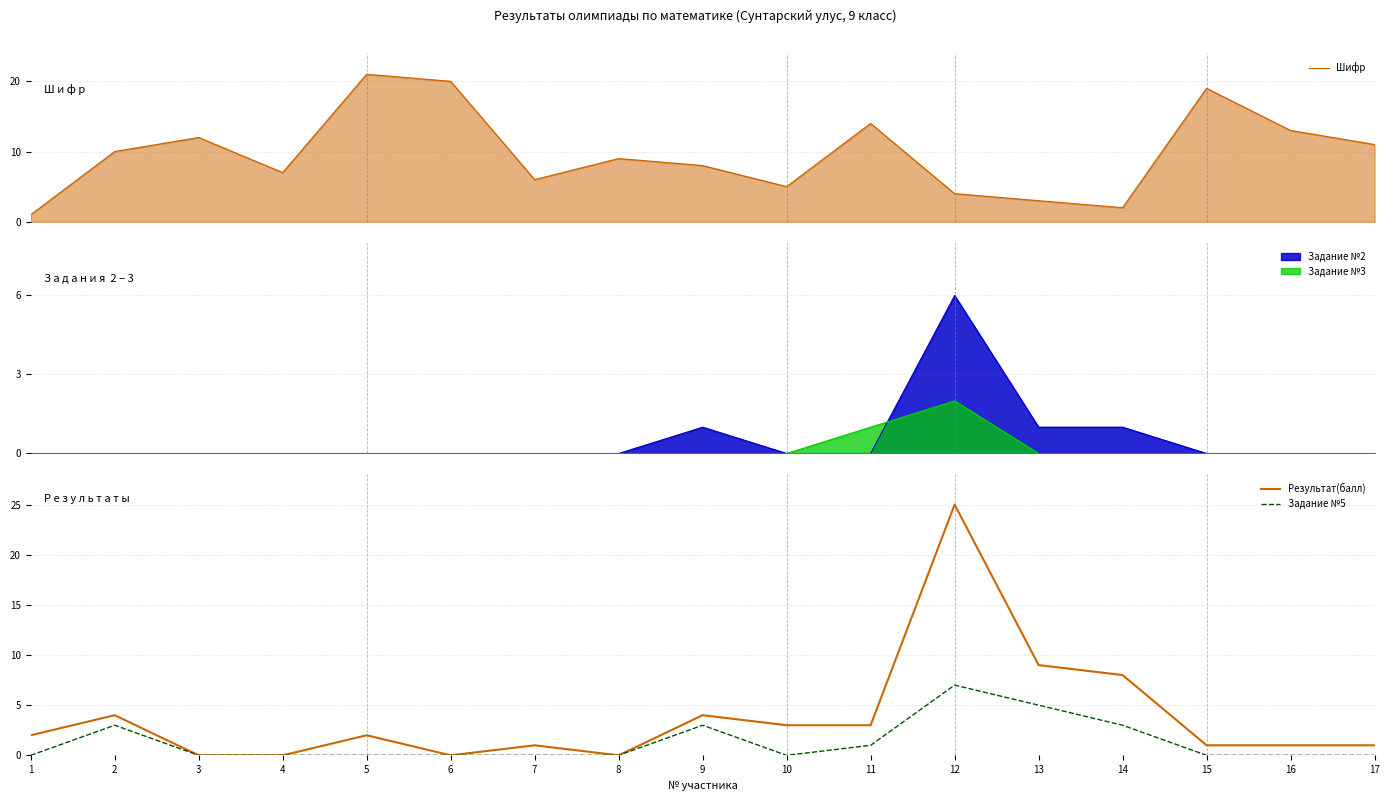

True or false: Результат(балл) and Шифр cross at least once.

True